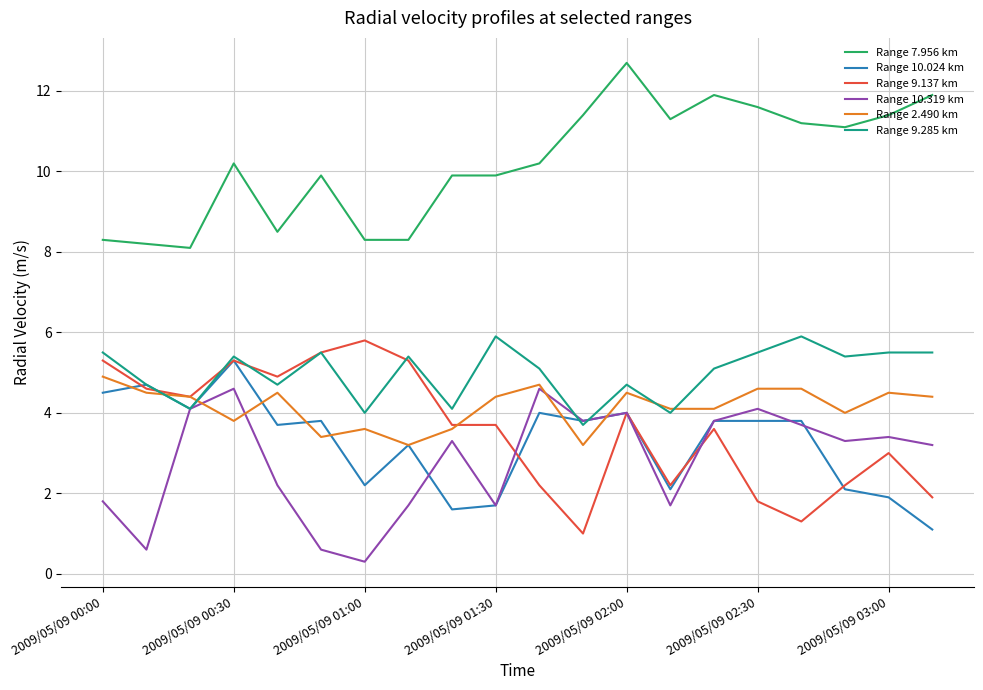

What is the minimum value for Range 10.319 km?

0.3